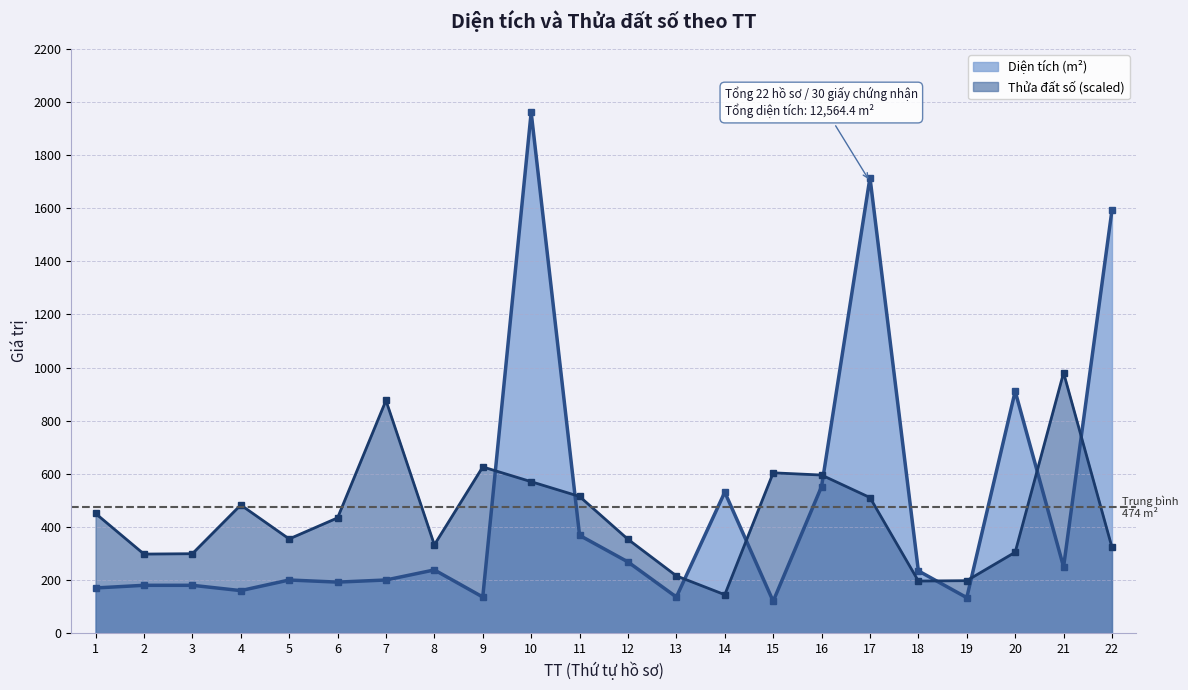

True or false: Diện tích (m²) and Thửa đất số intersect in this chart.

True